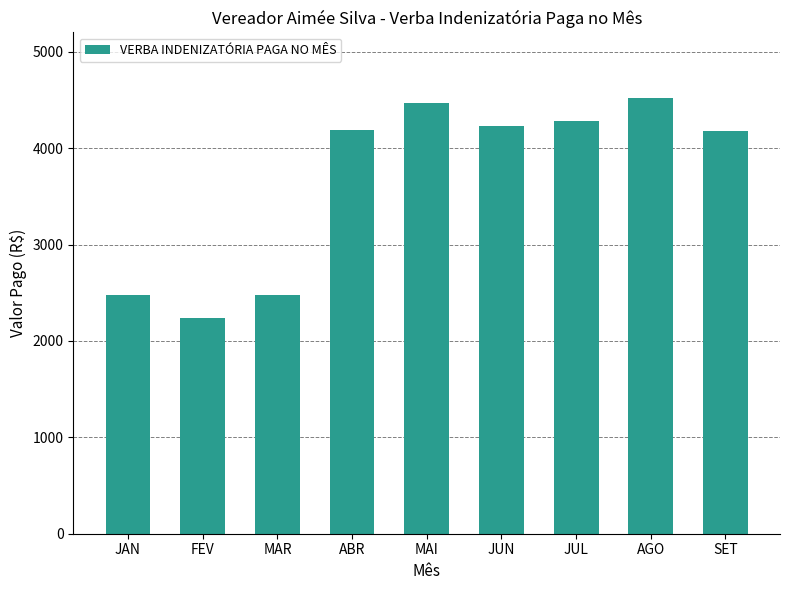

Which has a higher value, JUN or MAI?

MAI